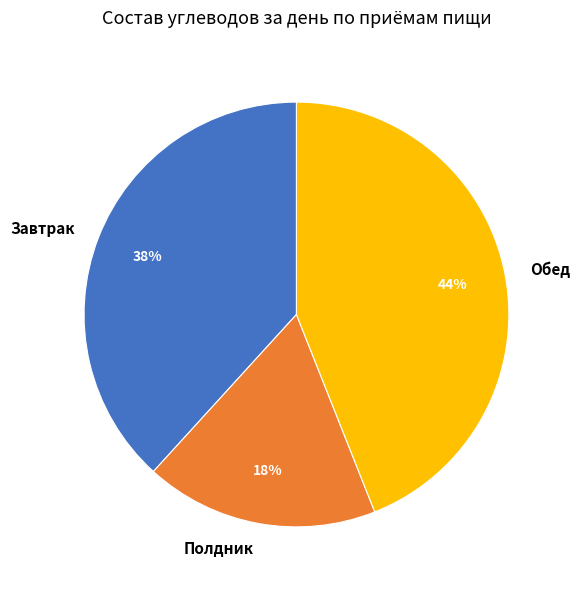

To the nearest percent, what is the difference between the Завтрак and Полдник slice percentages?

20%